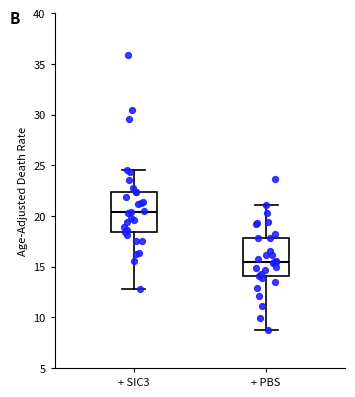

Where does the lower whisker of the box for + PBS end on the y-axis? The values are not printed on the chart, so give them approximately, as read against the axis.

8.5